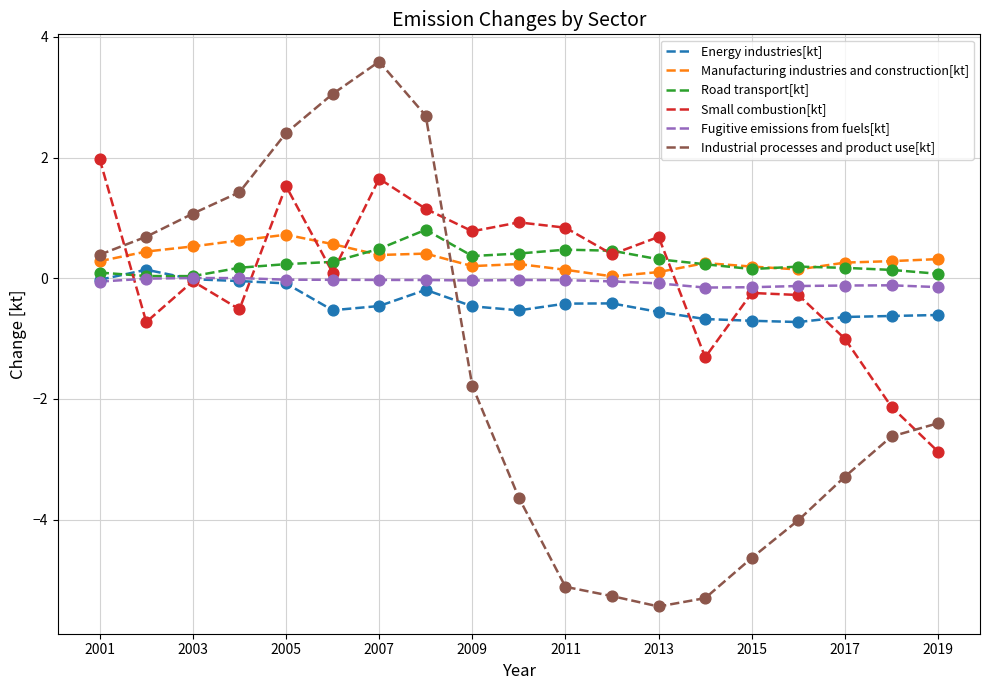

Which series has the widest spread of values?

Industrial processes and product use[kt]